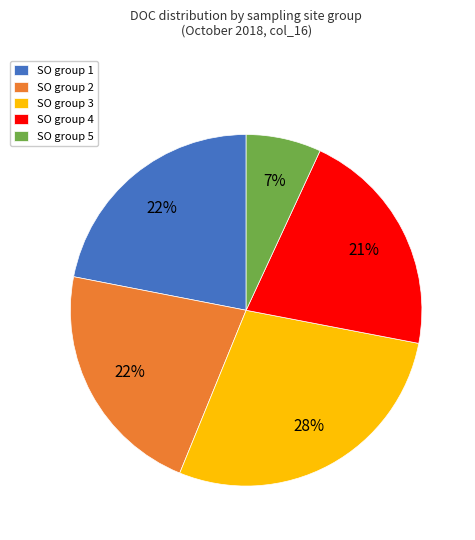

How many slices are in this pie chart?

5